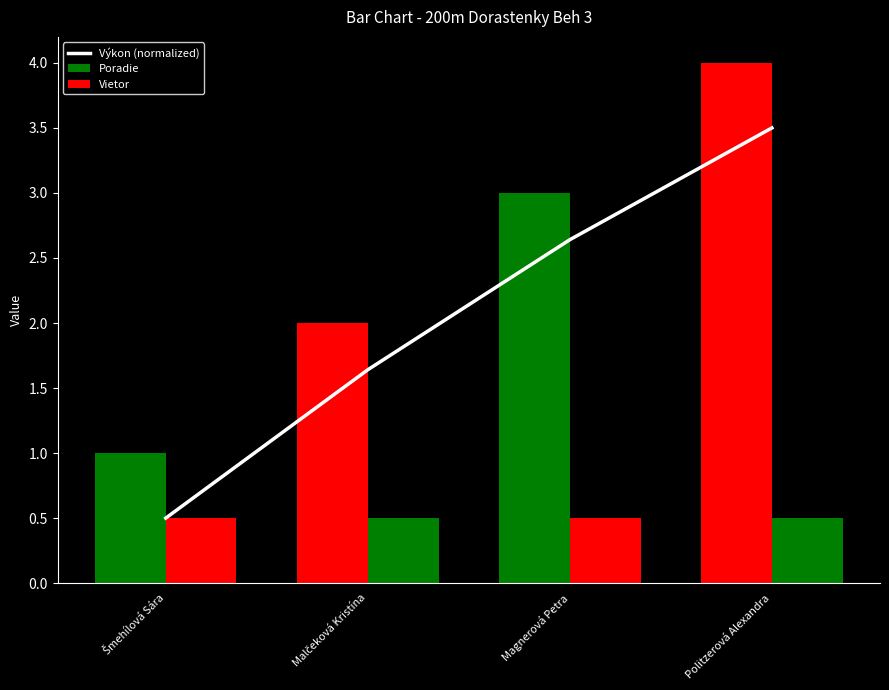

At how many categories does at least one series exceed 2?

2